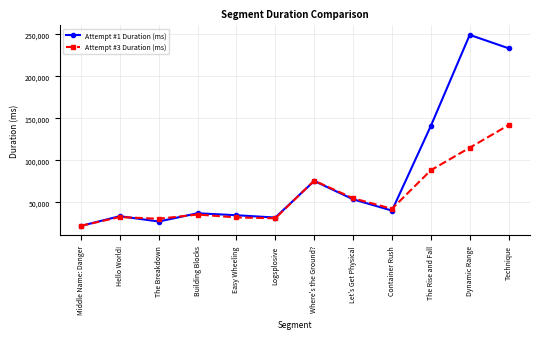

Which series has the largest range (max minus min)?

Attempt #1 Duration (ms)